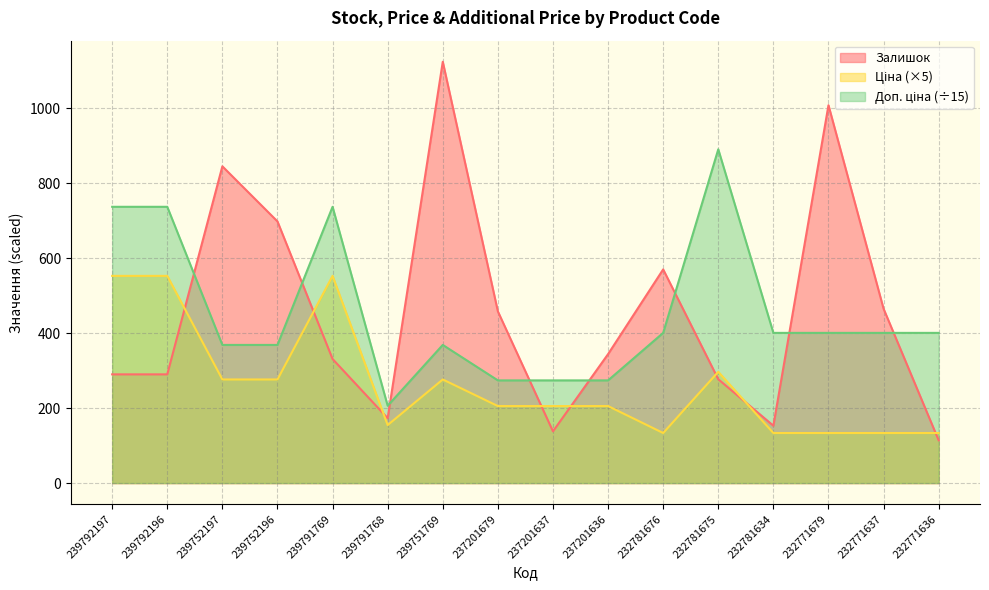

Is the value of Залишок at 239752197 greater than the value of Ціна at 239791769?

Yes